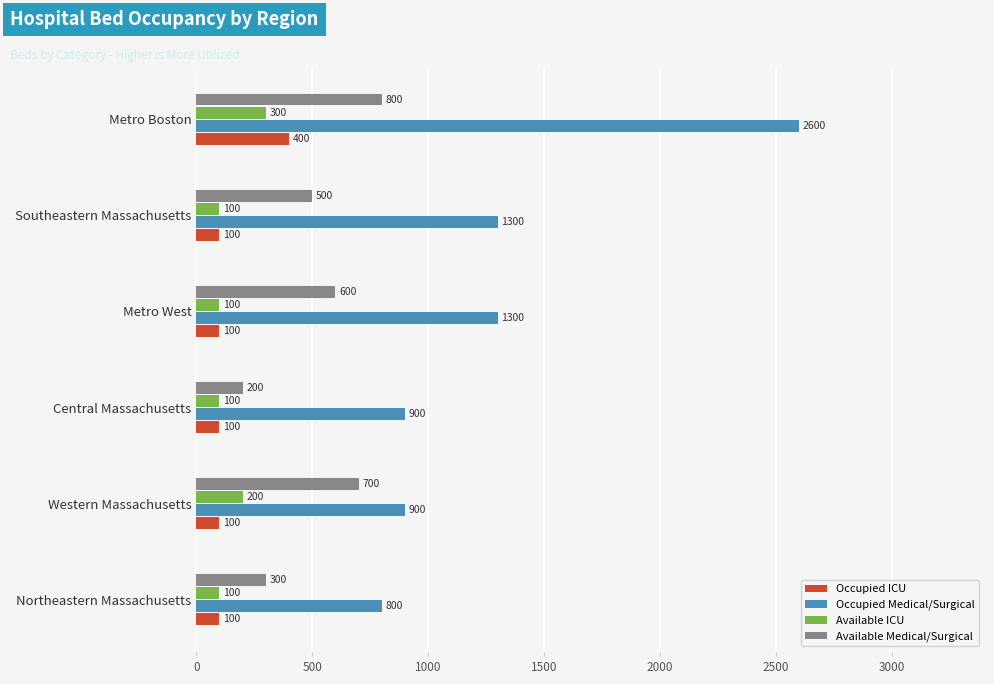

What is the difference between the maximum and minimum values in the Occupied Medical/Surgical series?

1800